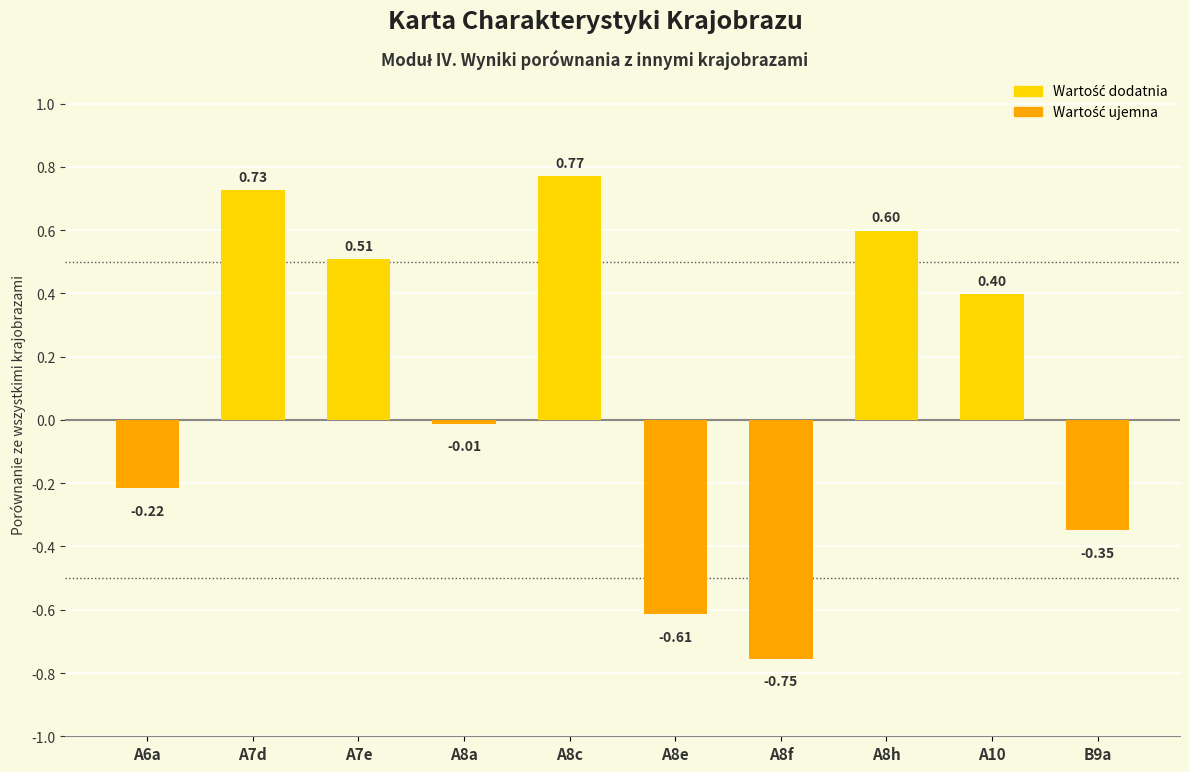

What position from the right is B9a?

1